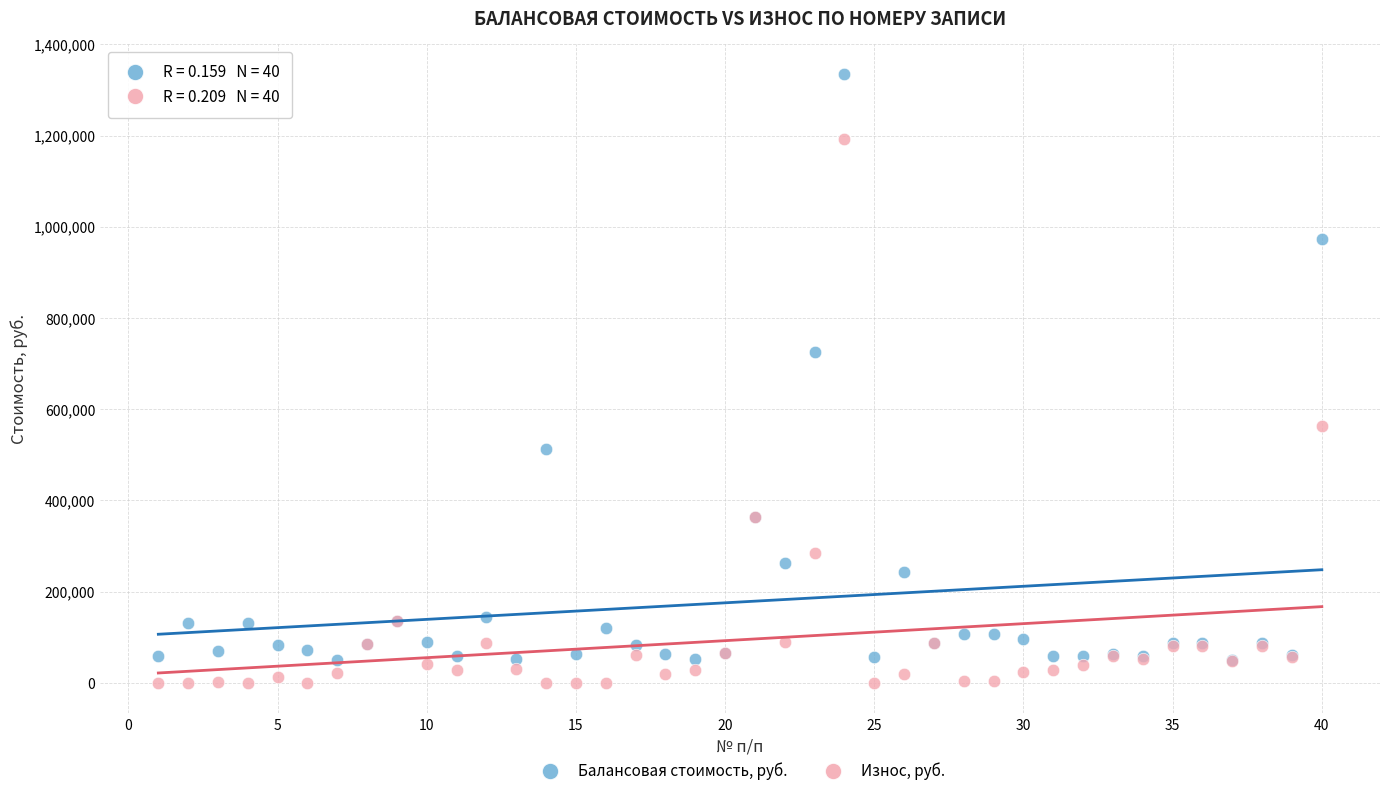

In the Балансовая стоимость, руб. series, what Y value is closest to 692438?

725000.0